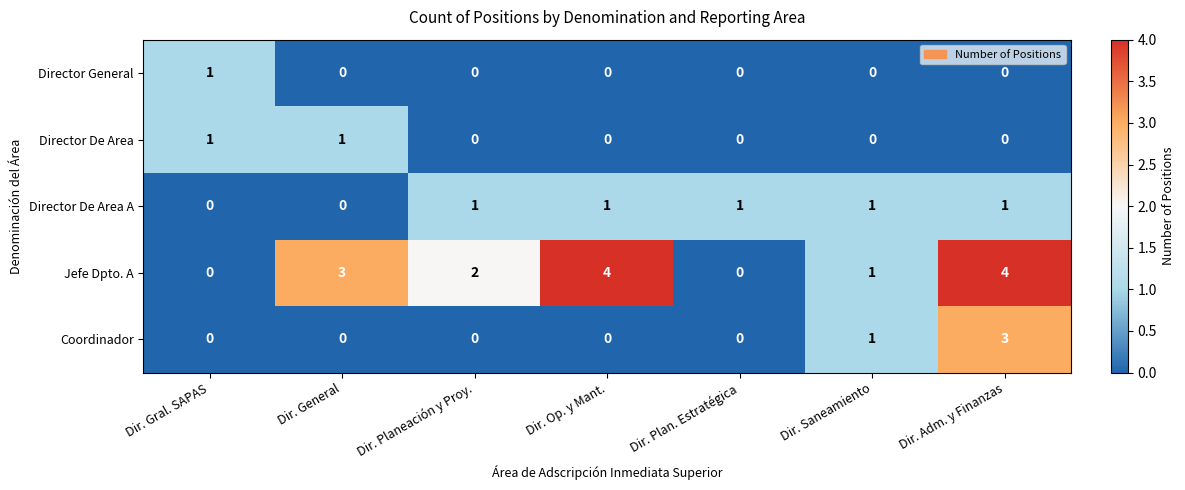

What is the difference between the maximum and second lowest values in the Jefe Dpto. A series?

4